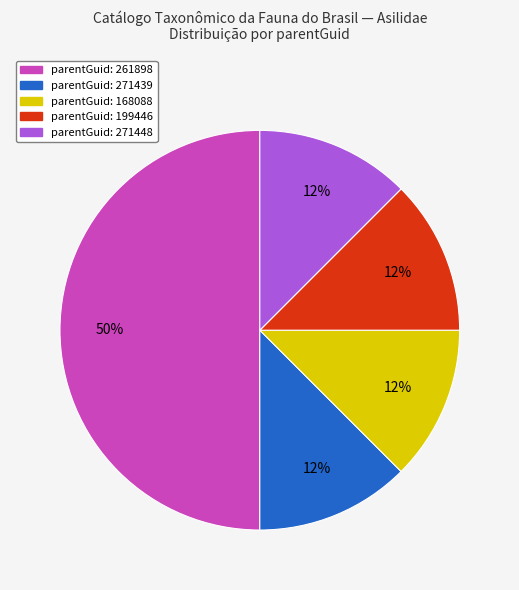

Count the number of slices in the pie.

5